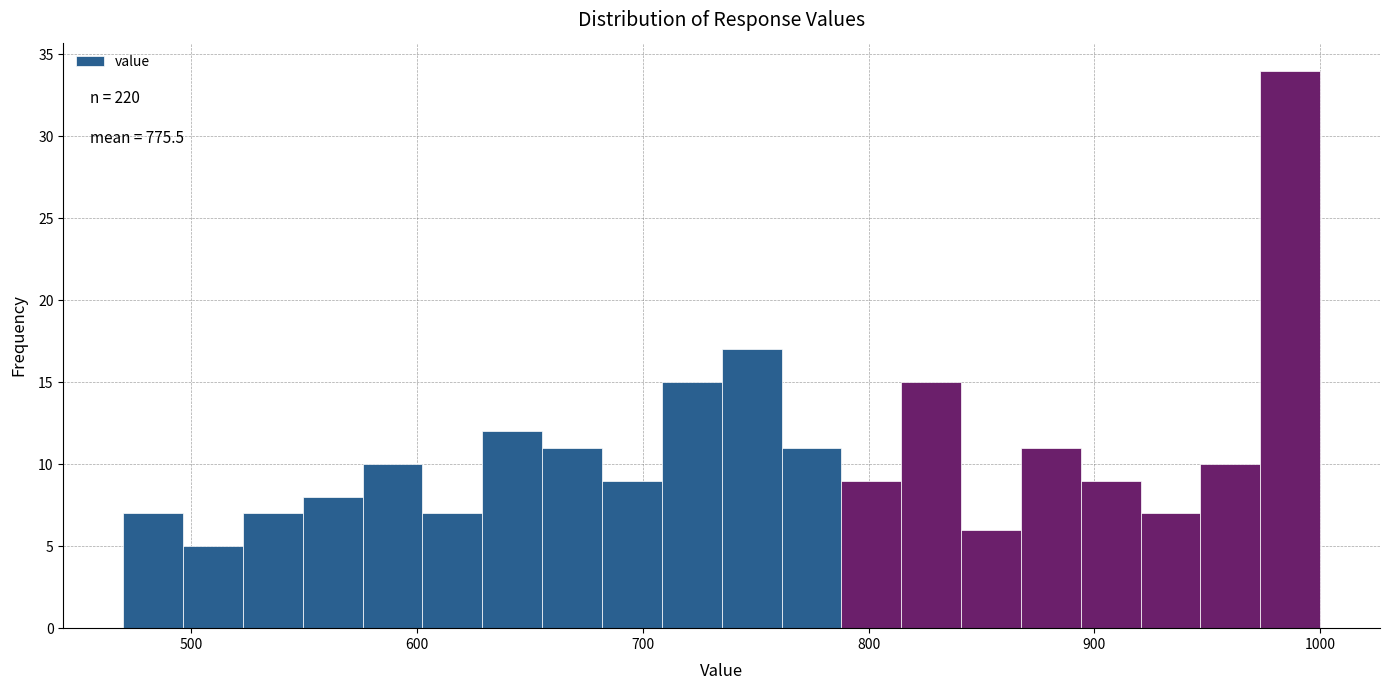

Around what value on the x-axis is the tallest bar? Give the approximate position of its centre, as read against the axis.

990